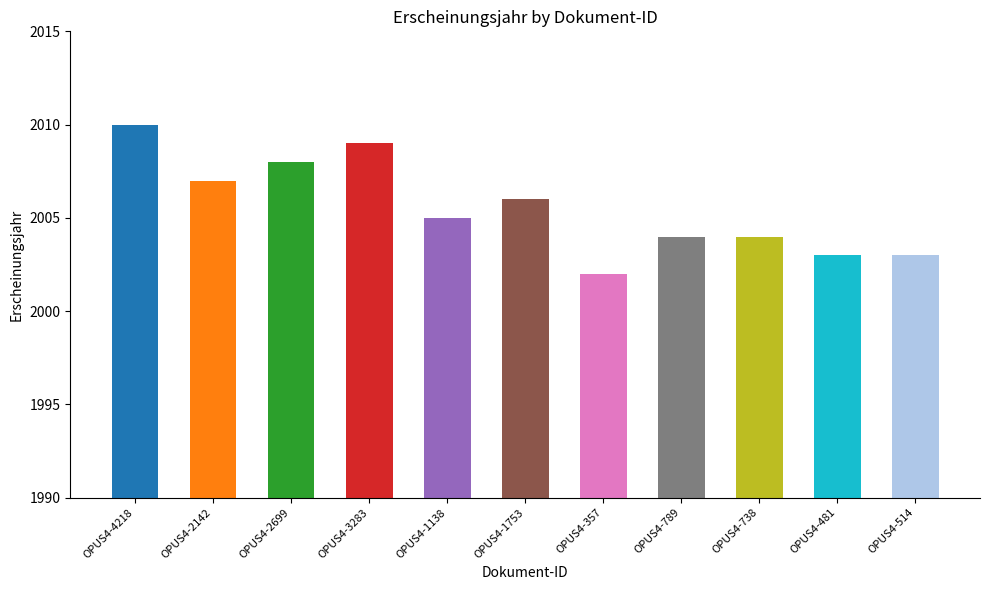

What is the change in value from OPUS4-3283 to OPUS4-514?

-6